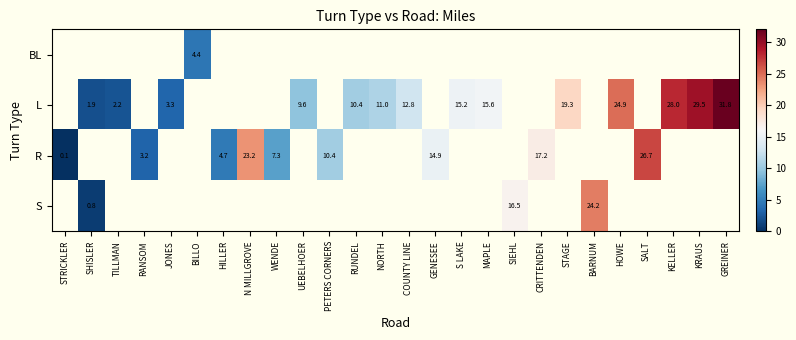

Is it true that L equals 9.6 at UEBELHOER?

True